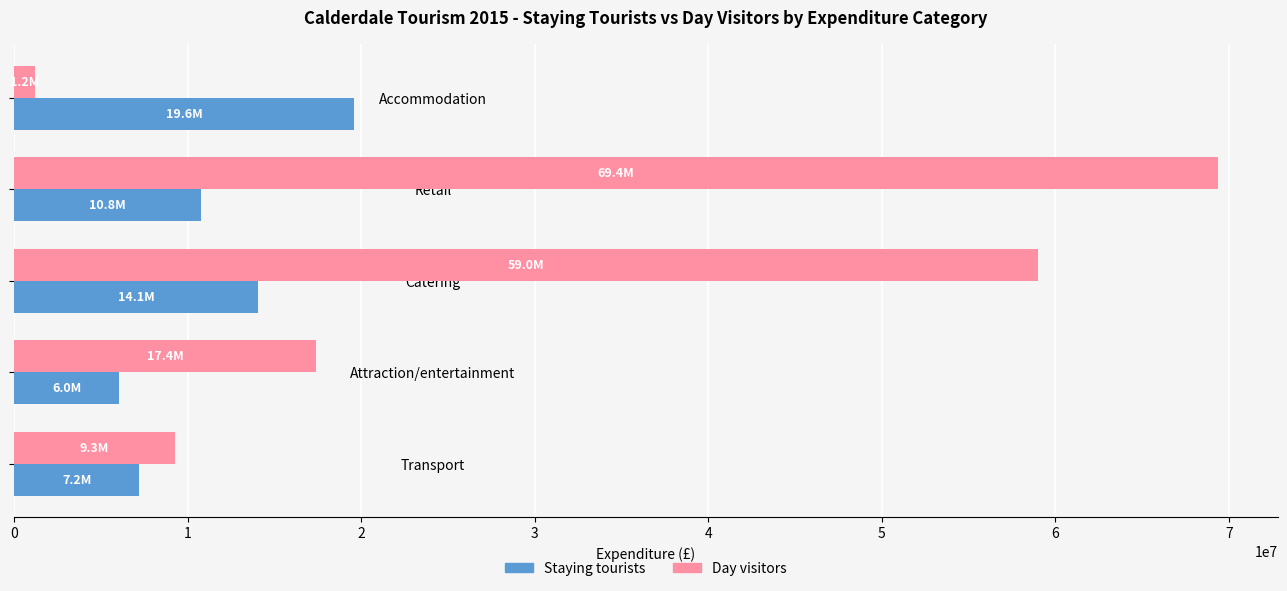

How many data points does each series have?

5